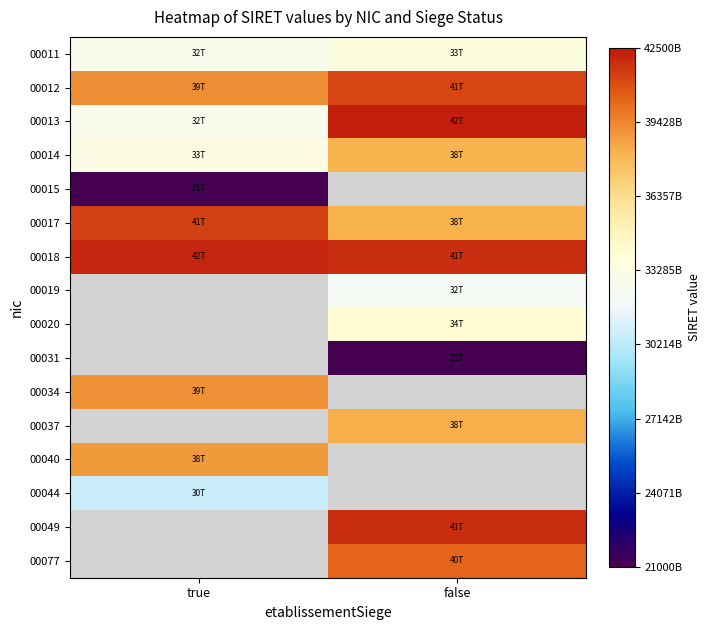

At false, list the series in order from smallest to largest.

00031, 00019, 00011, 00020, 00014, 00017, 00077, 00012, 00049, 00013, 00015, 00018, 00034, 00037, 00040, 00044